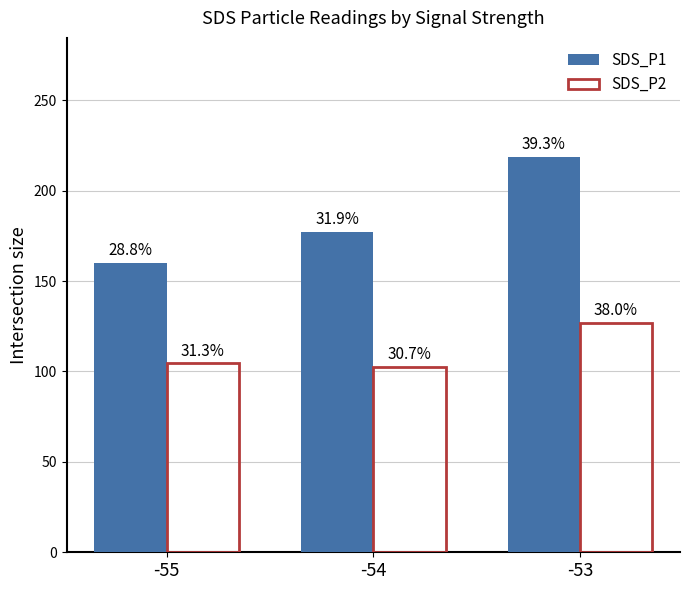

What is the smallest value displayed?

102.5